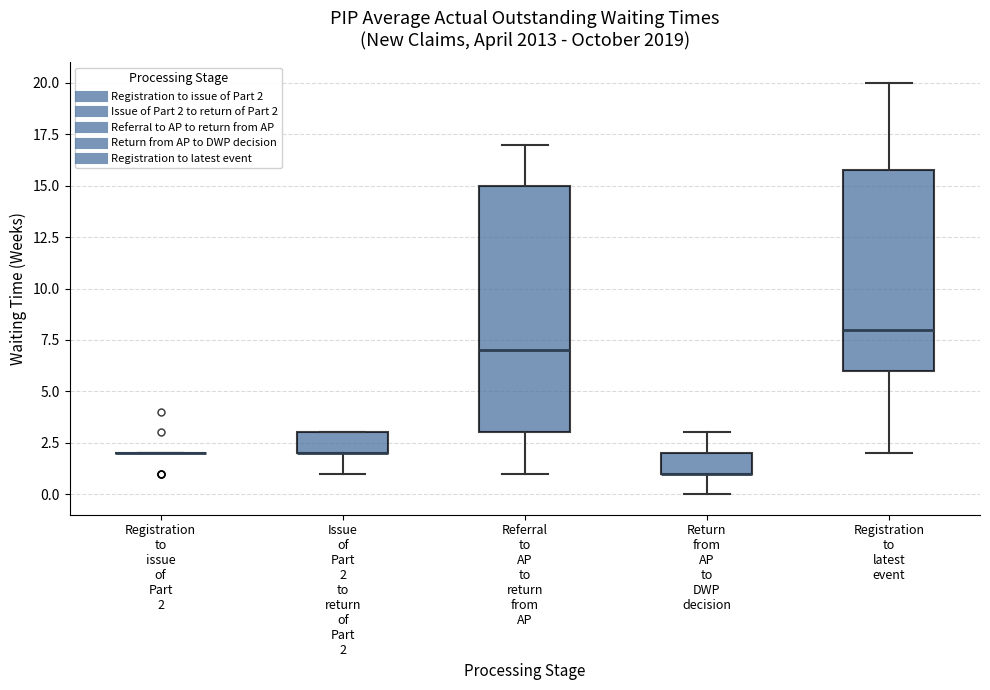

Reading left to right, read every box against the y-axis: the position of its median line, the range the box covers, and the ends of its whiskers. The values are not printed on the chart, so give them approximately, as read against the axis.

Registration to issue of Part 2: box collapsed to a line at 2, whiskers 2 to 2
Issue of Part 2 to return of Part 2: median 2 (drawn on the box's lower edge), box 2 to 3, whiskers 1 to 3
Referral to AP to return from AP: median 7, box 3 to 15, whiskers 1 to 17
Return from AP to DWP decision: median 1 (drawn on the box's lower edge), box 1 to 2, whiskers 0 to 3
Registration to latest event: median 8, box 6 to 16, whiskers 2 to 20